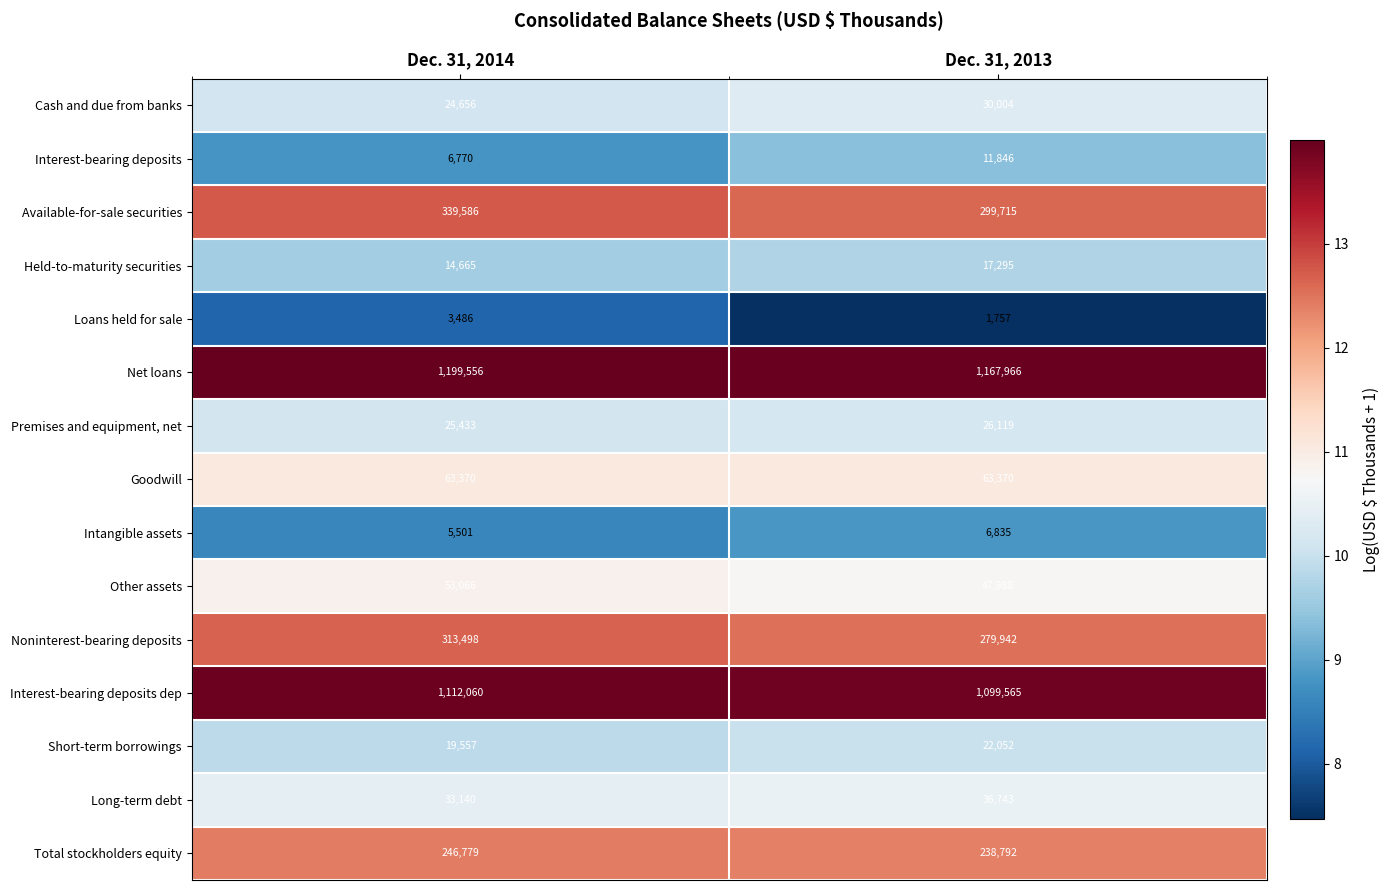

Which label corresponds to the largest value in the chart?

Dec. 31, 2014